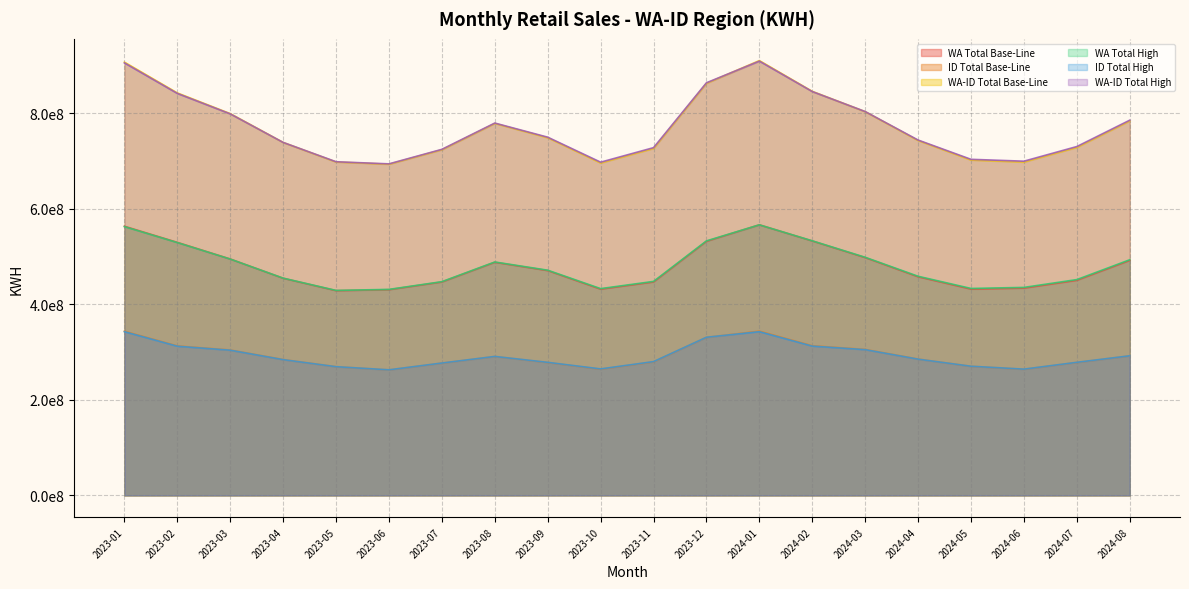

Rank the series at 2023-04 from lowest to highest value.

ID Total High, ID Total Base-Line, WA Total Base-Line, WA Total High, WA-ID Total Base-Line, WA-ID Total High